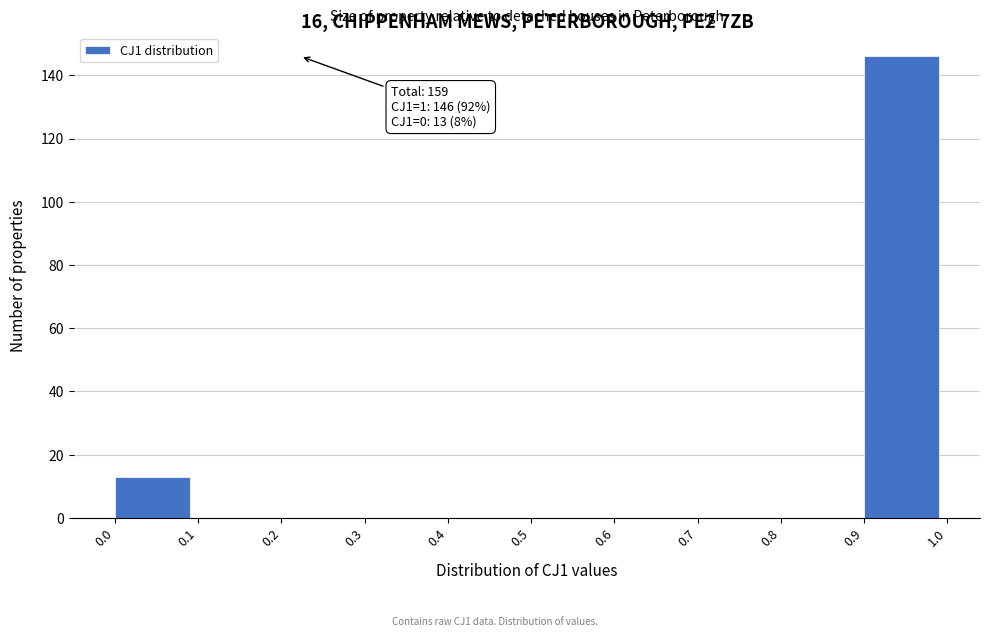

Which range on the x-axis has the tallest bar?

0.9 to 1.0